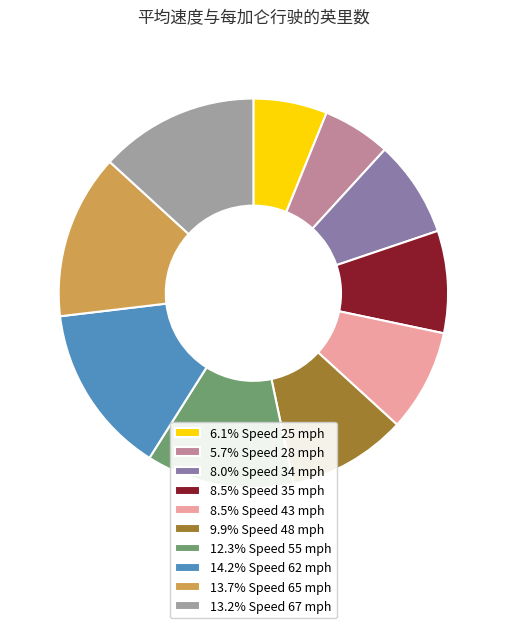

Is the sum of 6.1% Speed 25 mph and 13.2% Speed 67 mph greater than half?

No